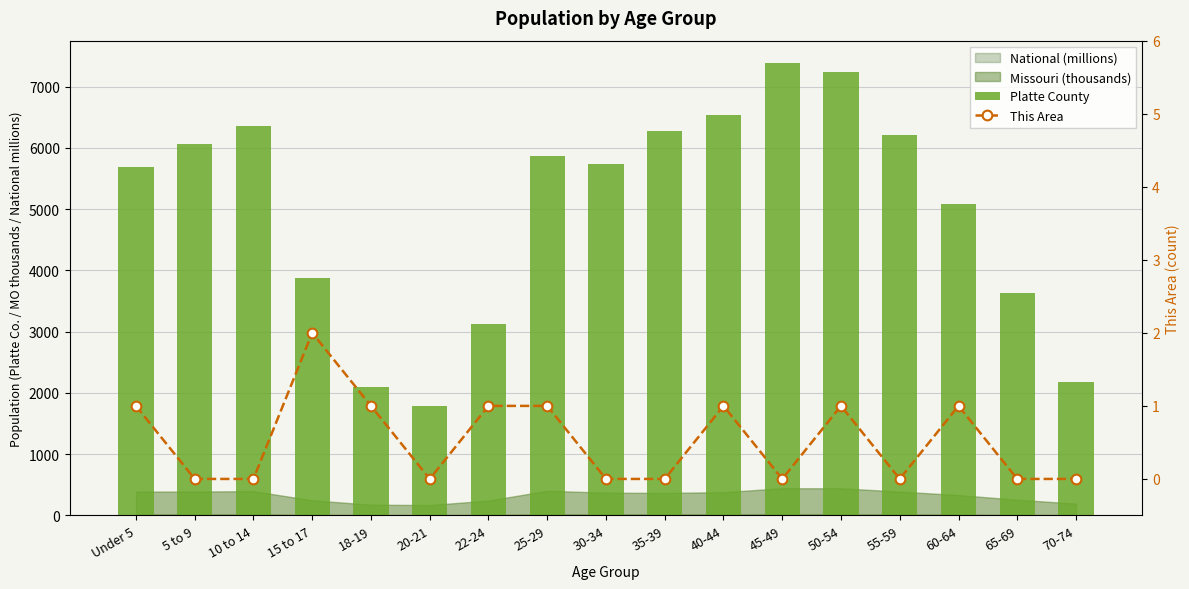

Rank the categories by This Area value from lowest to highest.

5 to 9, 10 to 14, 20-21, 30-34, 35-39, 45-49, 55-59, 65-69, 70-74, Under 5, 18-19, 22-24, 25-29, 40-44, 50-54, 60-64, 15 to 17